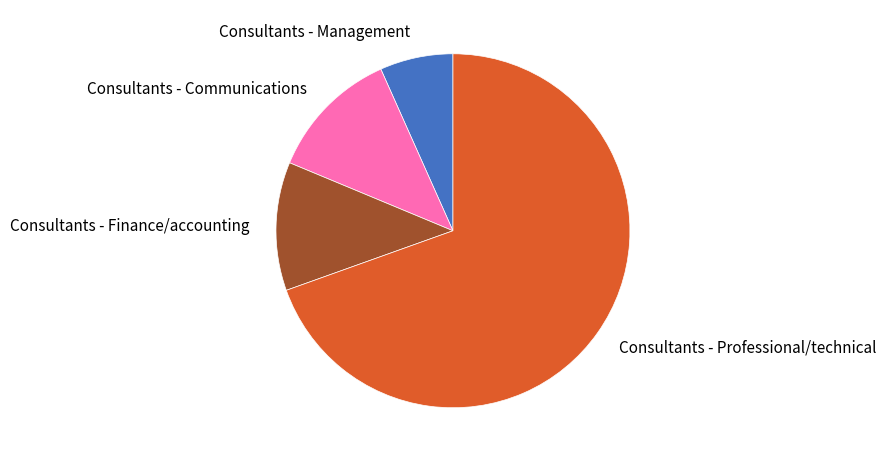

Between Consultants - Management and Consultants - Finance/accounting, which is larger?

Consultants - Finance/accounting